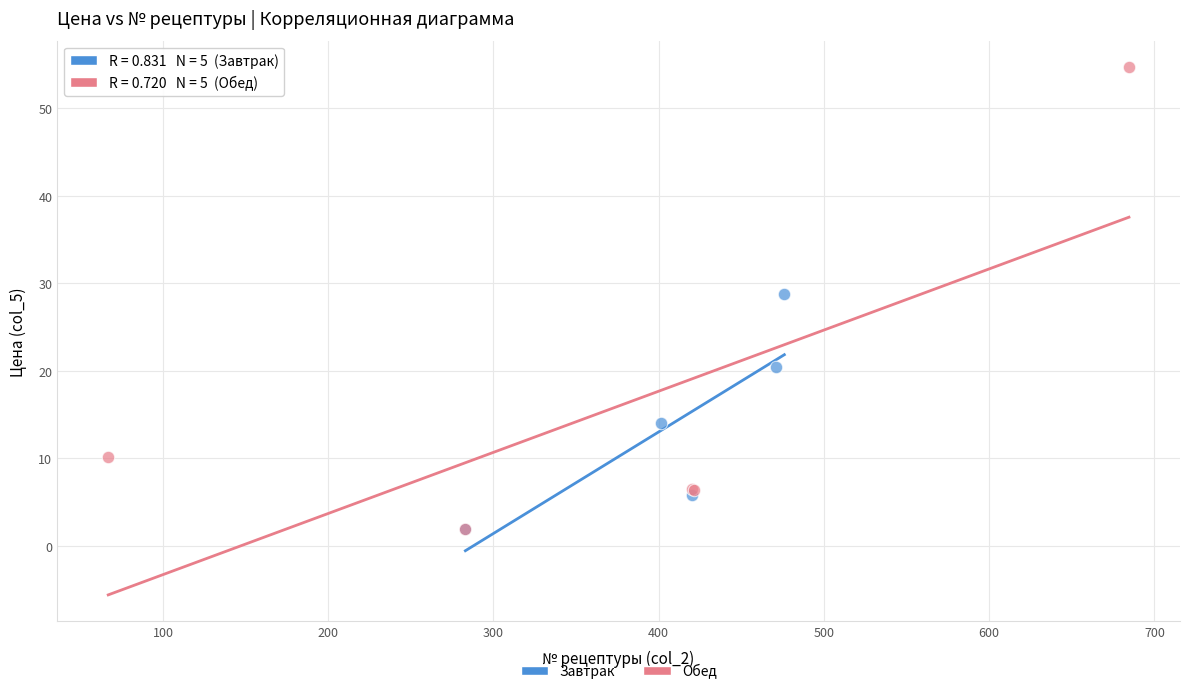

Which series has the largest Y range (max minus min)?

Обед